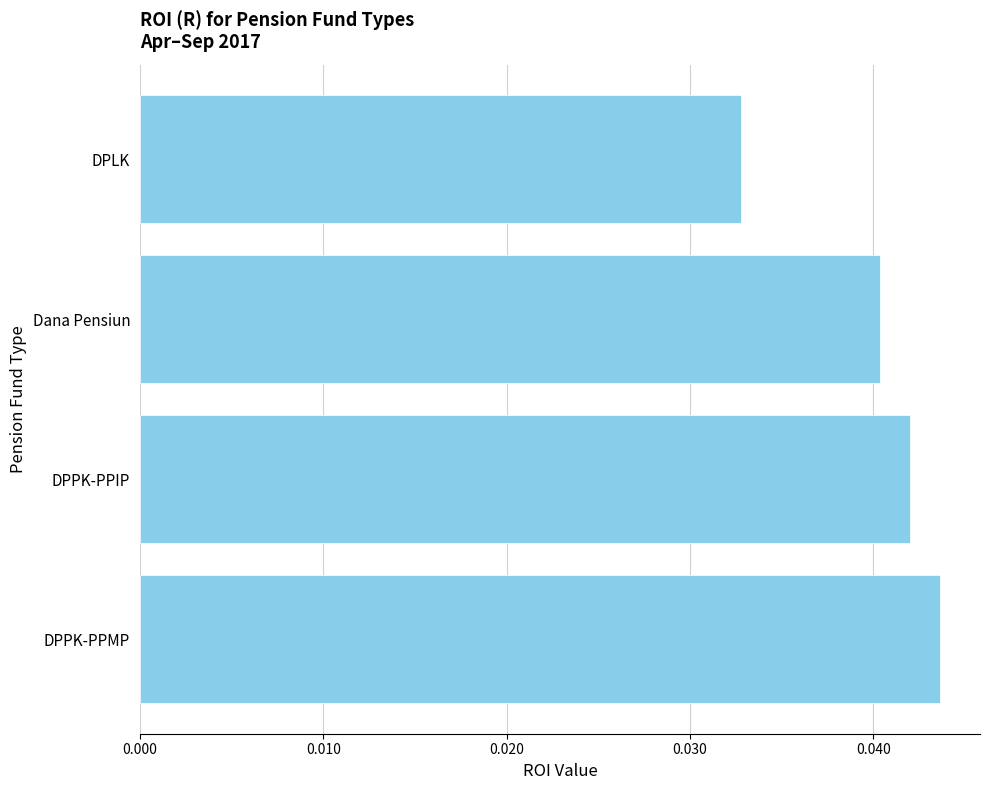

True or false: the data shows 0.1 at DPPK-PPMP.

False